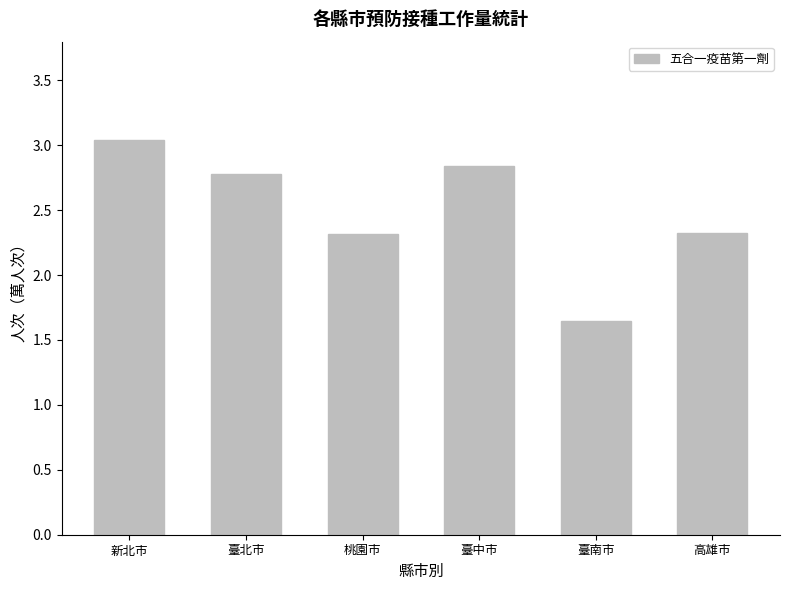

What position from the right is 高雄市?

1